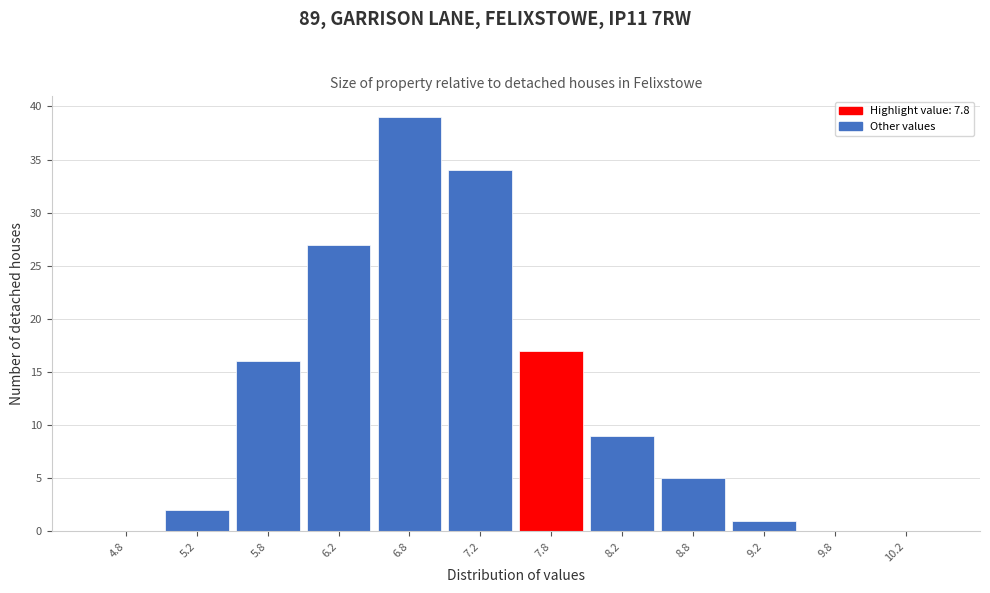

How tall is the bar that spans 5.0 to 5.5 on the x-axis? The values are not printed on the chart, so give them approximately, as read against the axis.

2